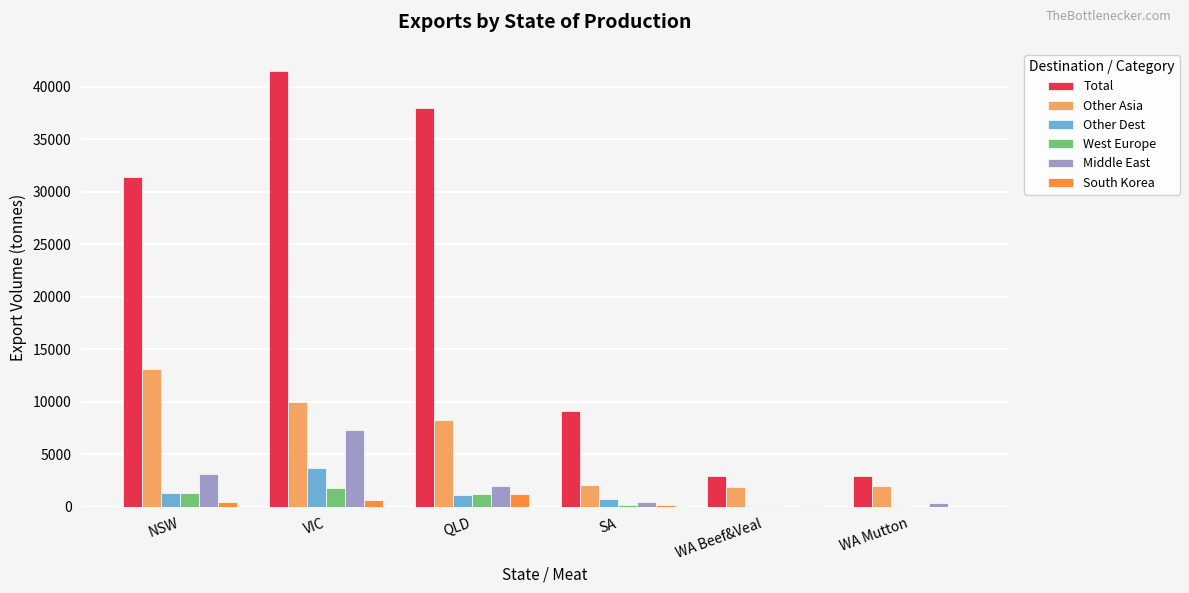

Where does the Total series first go above 31427?

NSW